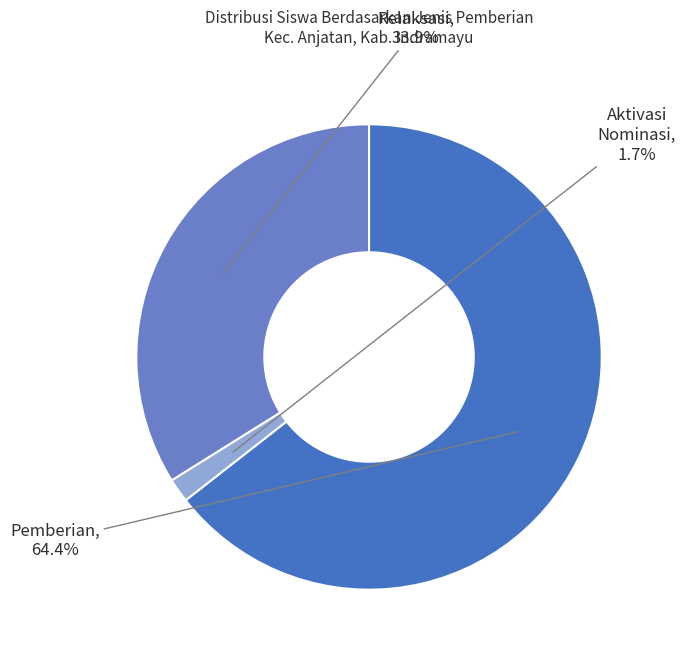

Does any single category account for the majority?

Yes